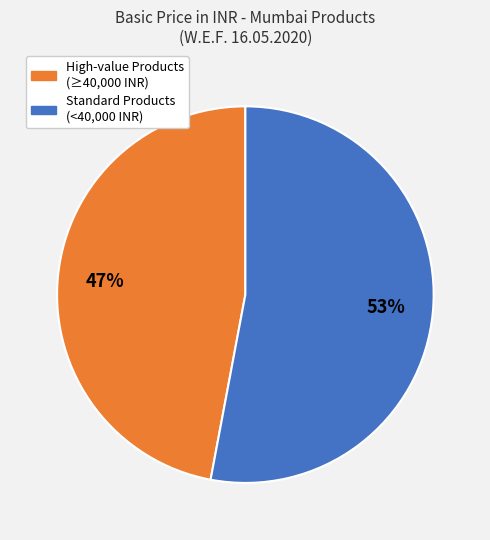

How many segments does this pie chart have?

2